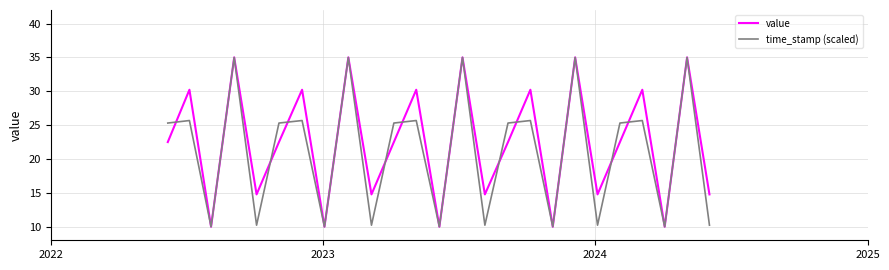

List the series in order of their overall mean, highest first.

value, time_stamp (scaled)